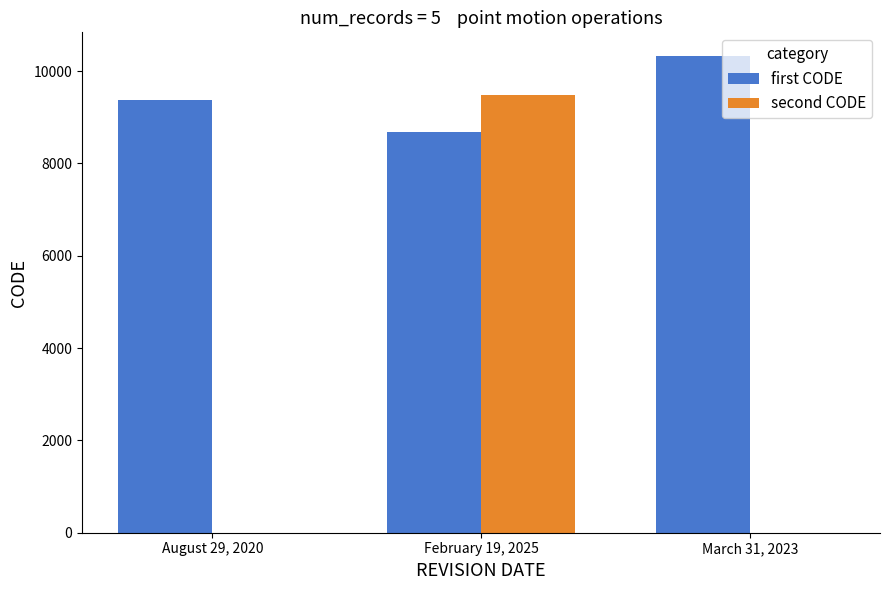

Which series has the widest spread of values?

second CODE